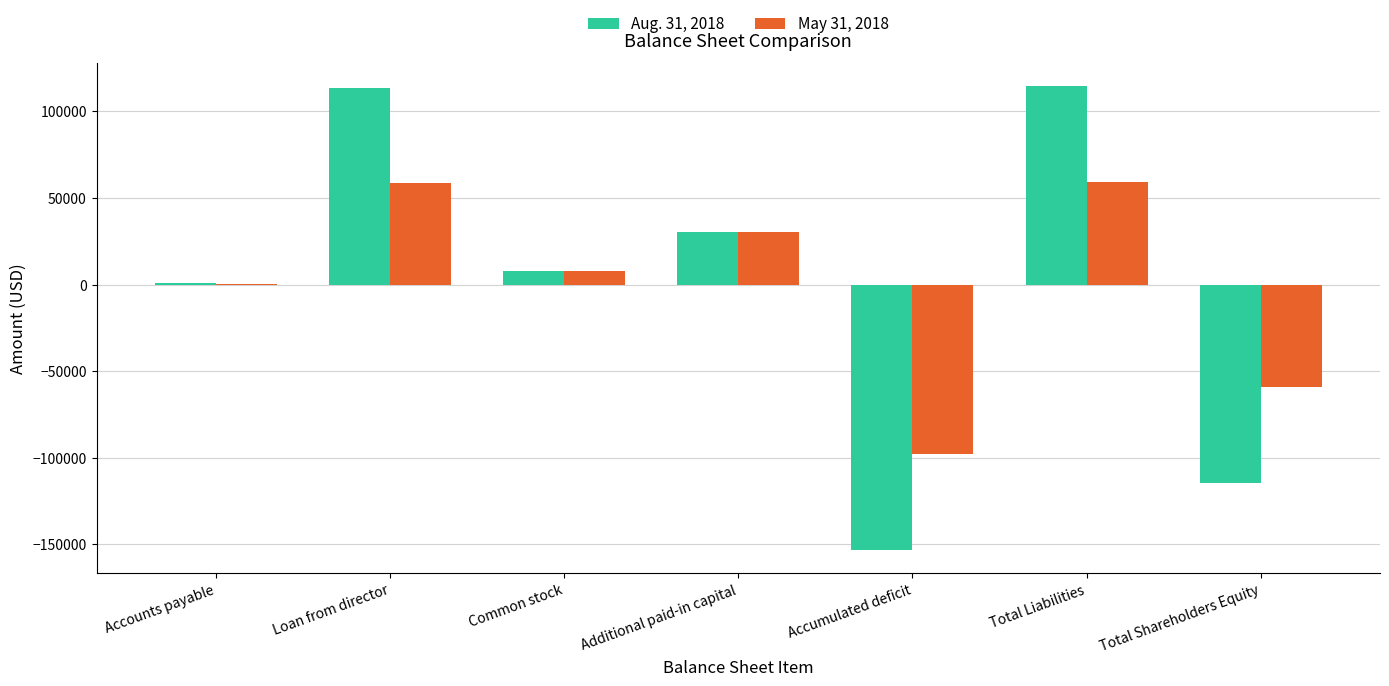

What is the greatest value displayed?

114567